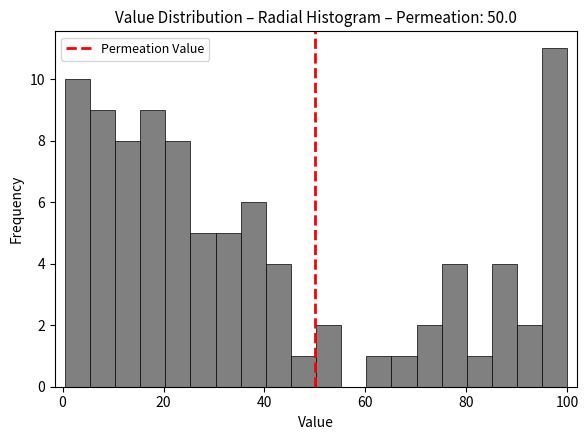

Around what value on the x-axis is the tallest bar? Give the approximate position of its centre, as read against the axis.

98